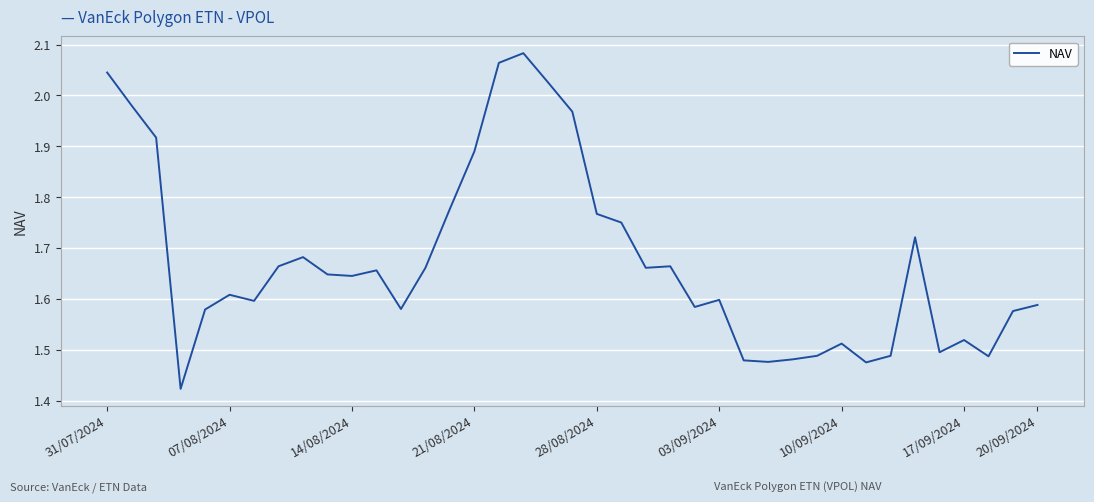

Is this an area chart (filled region under the line)?

No